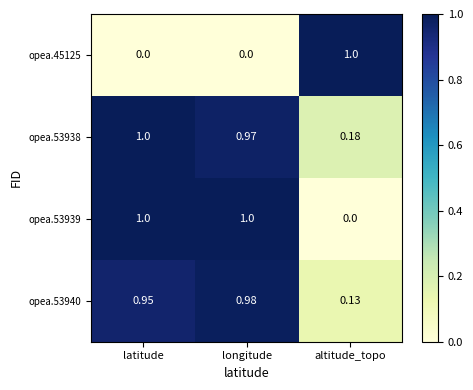

List the labels in order of opea.53940 value, smallest first.

altitude_topo, latitude, longitude